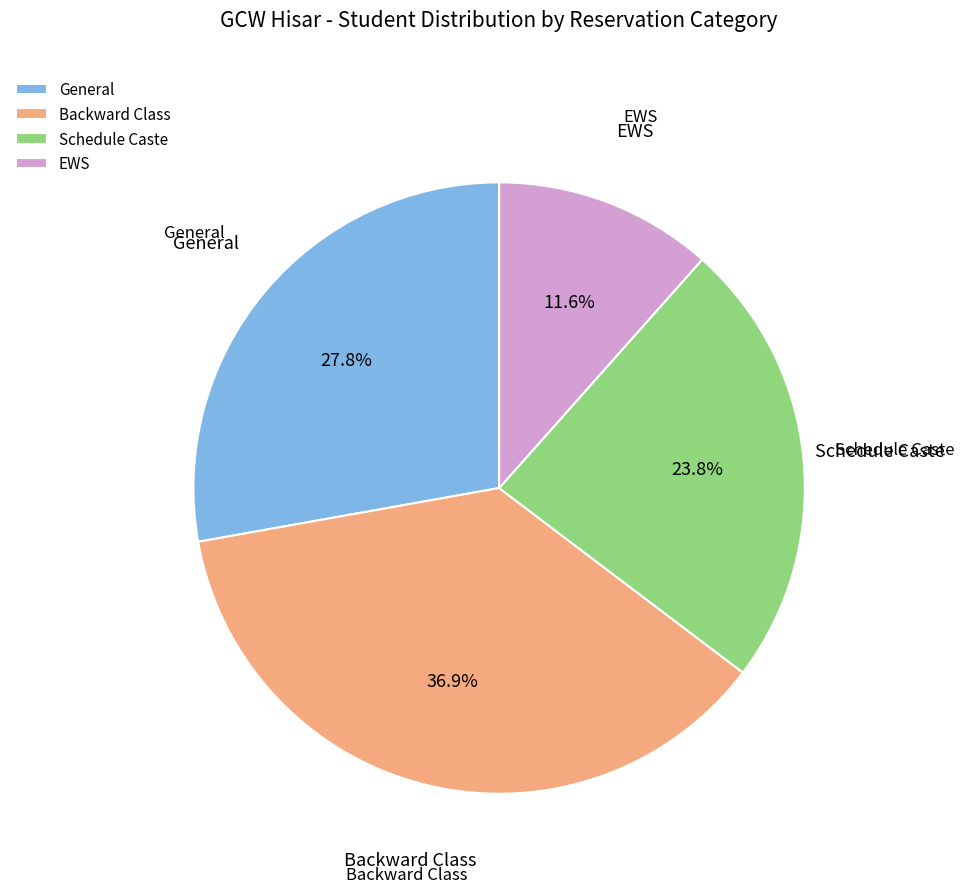

Rank the categories by value from lowest to highest.

EWS, Schedule Caste, General, Backward Class